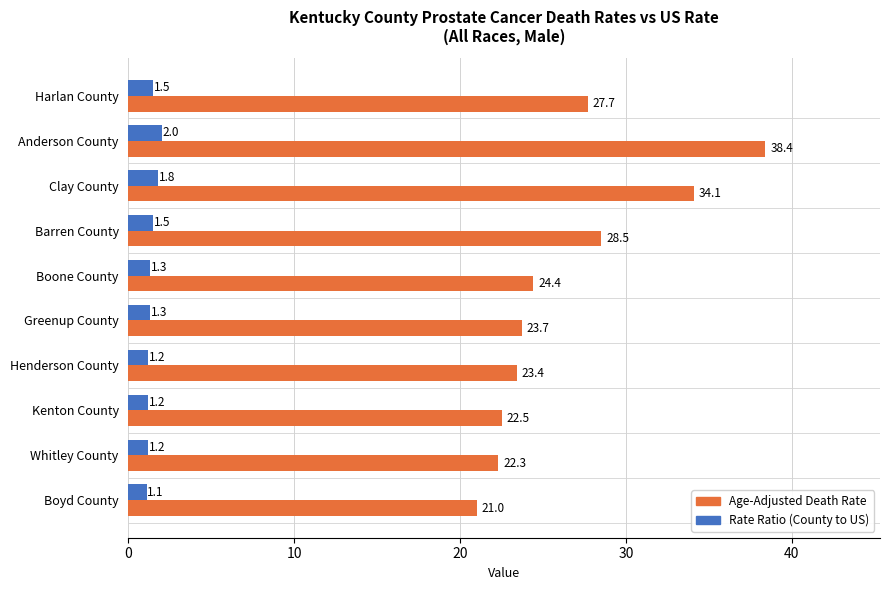

Which series has the largest range (max minus min)?

Age-Adjusted Death Rate